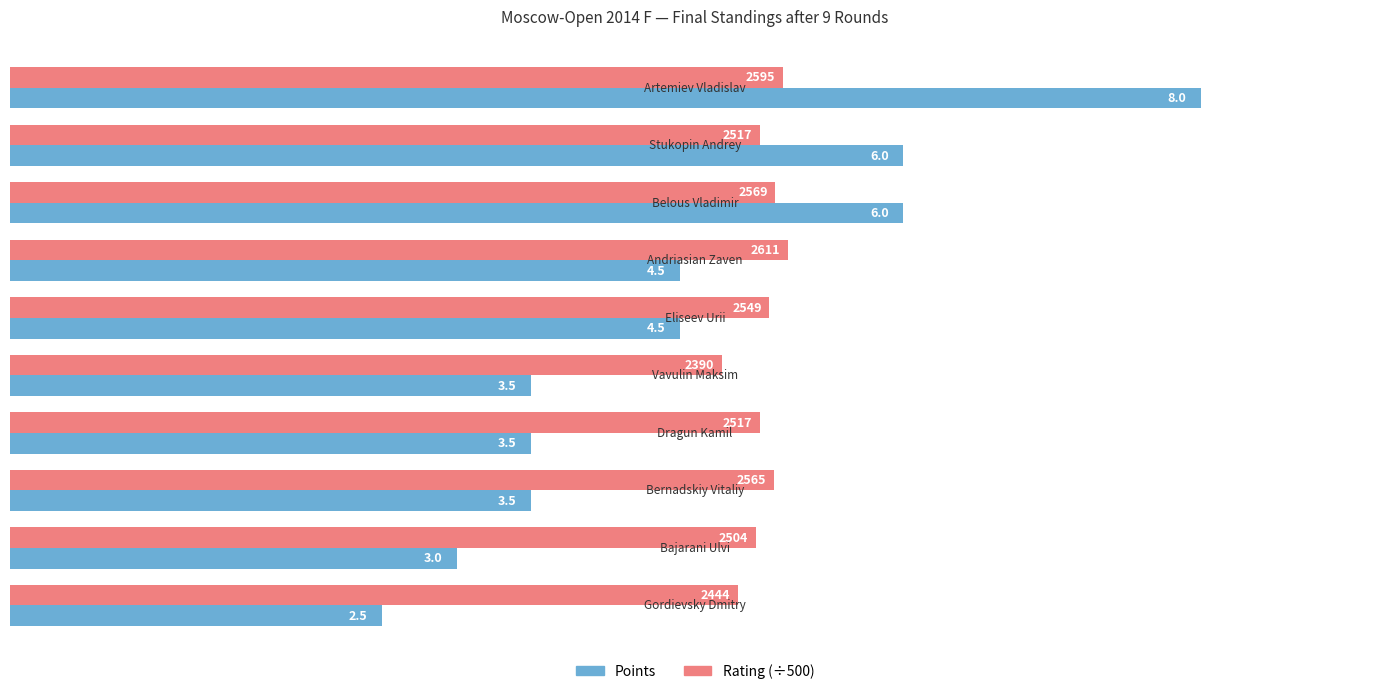

What is the average value of the Points series?

4.5